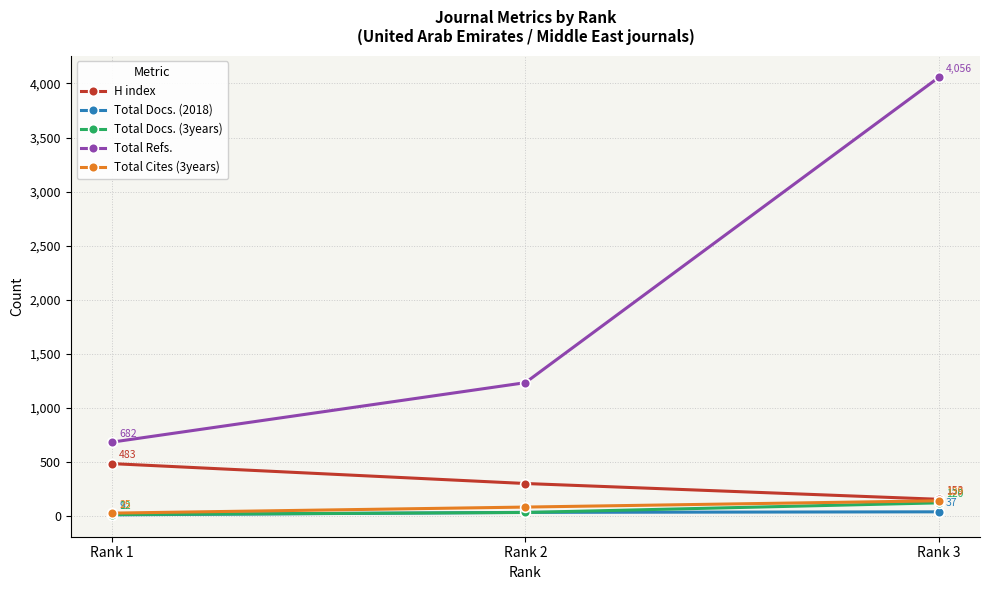

How many Total Refs. values are between 682 and 4056?

3